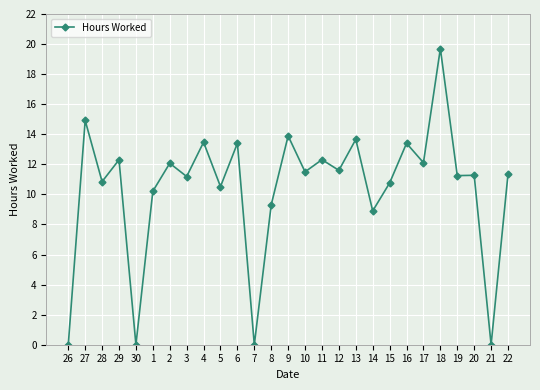

What is the ratio of the value at 20 to the value at 28?

1.0